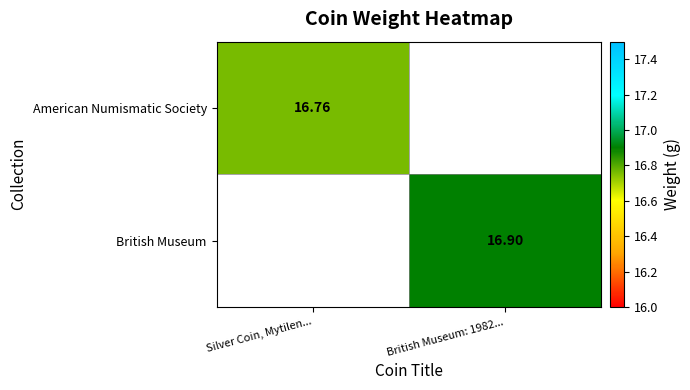

At which category does the chart reach its peak across all series?

British Museum: 1982...